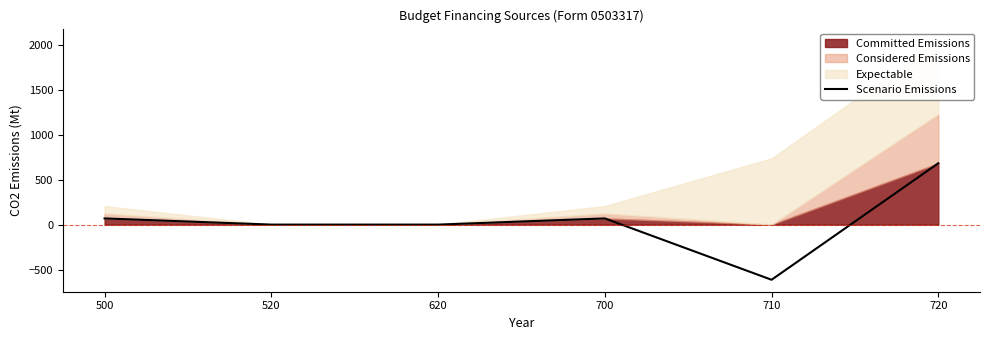

What is the value of the 1st point from the left?

68.8